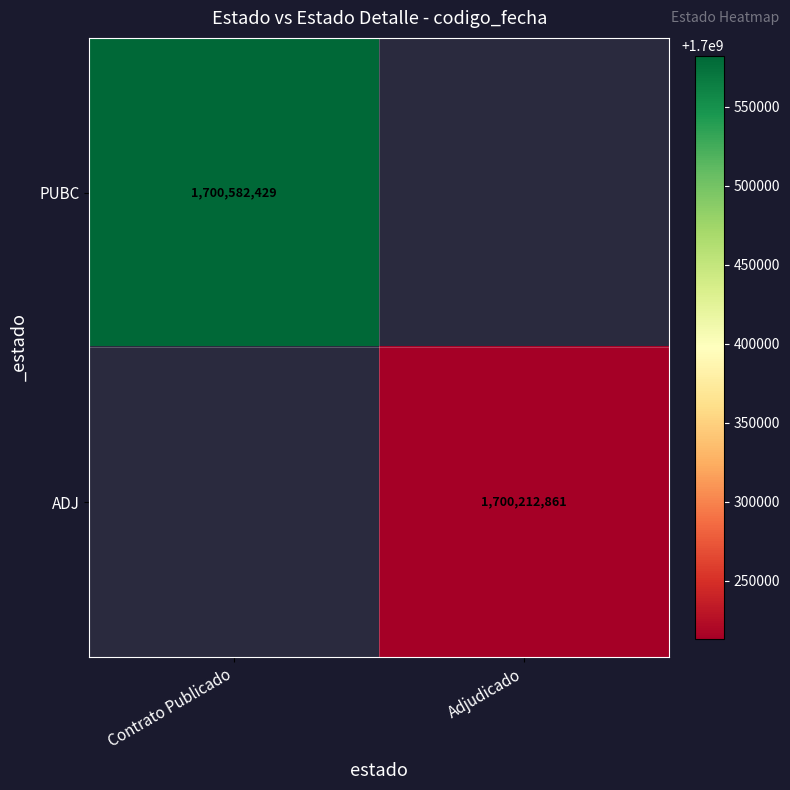

How many distinct data groups are displayed?

2